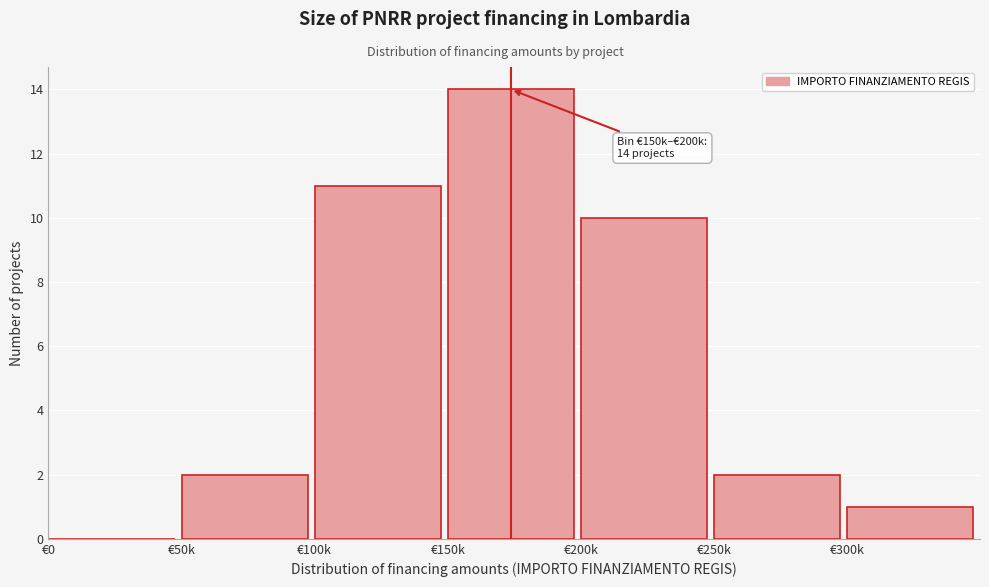

Reading right to left, what are all the values shown in this chart?

€300k=1	€250k=2	€200k=10	€150k=14	€100k=11	€50k=2	€0=0